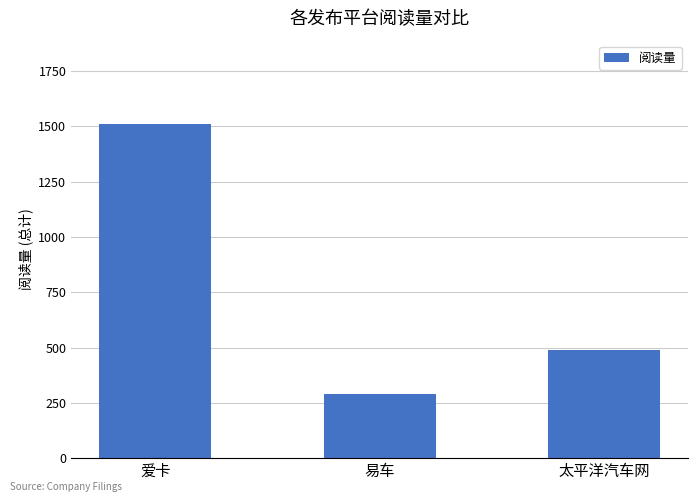

Are the bars horizontal?

No